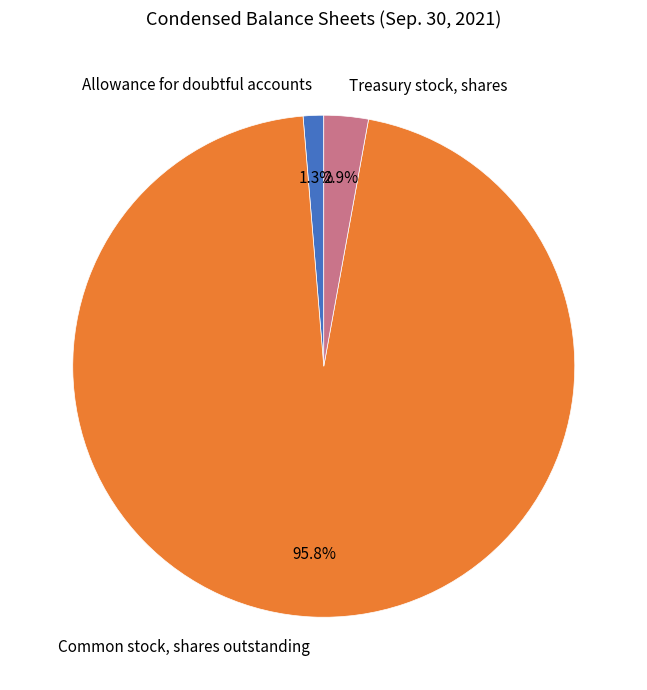

Which has a higher value, Allowance for doubtful accounts or Treasury stock, shares?

Treasury stock, shares